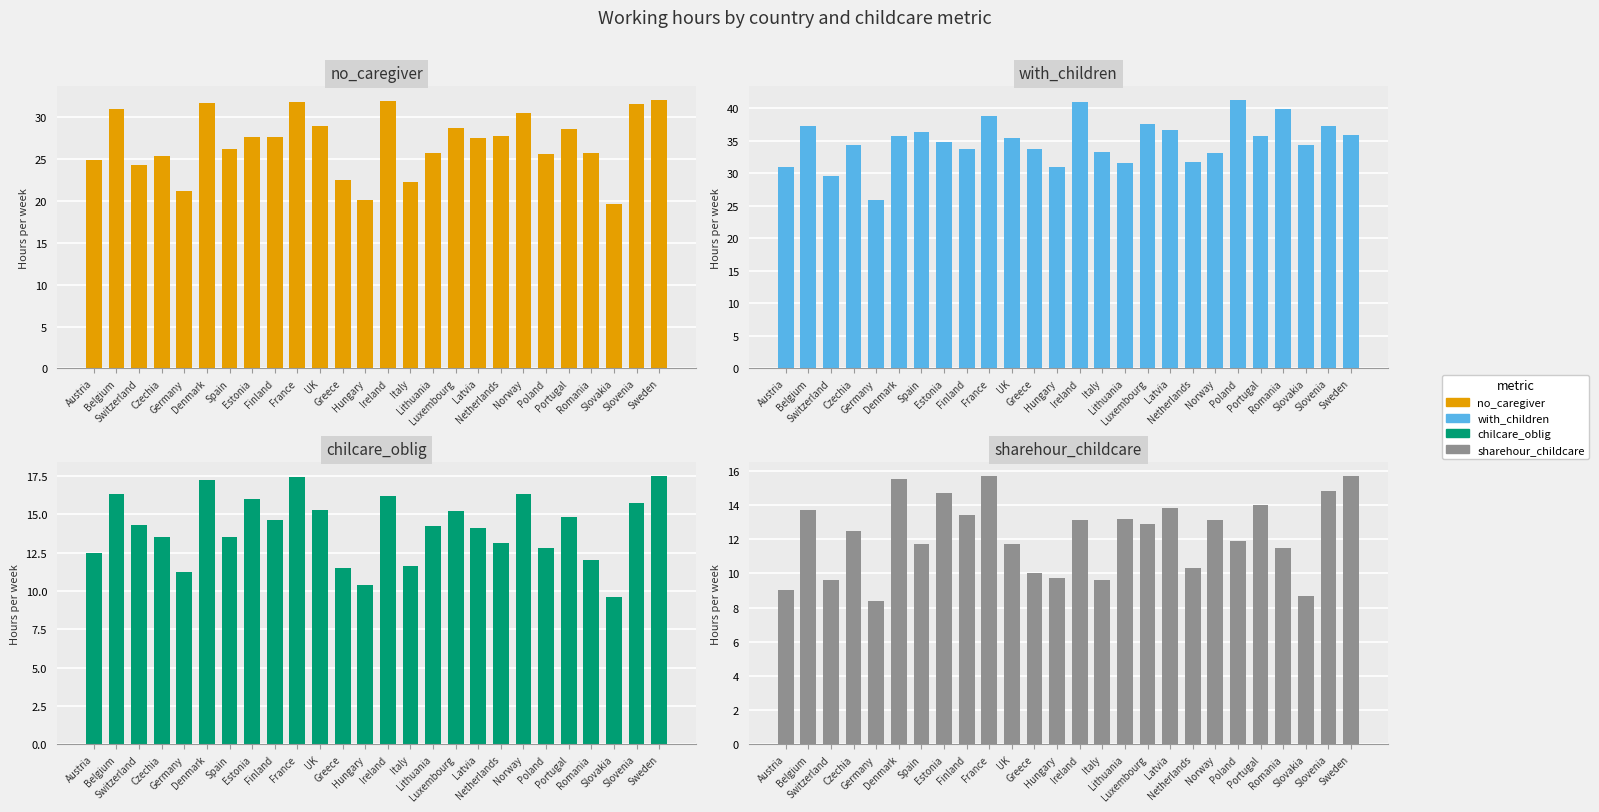

Count the number of categories in the chart.

26